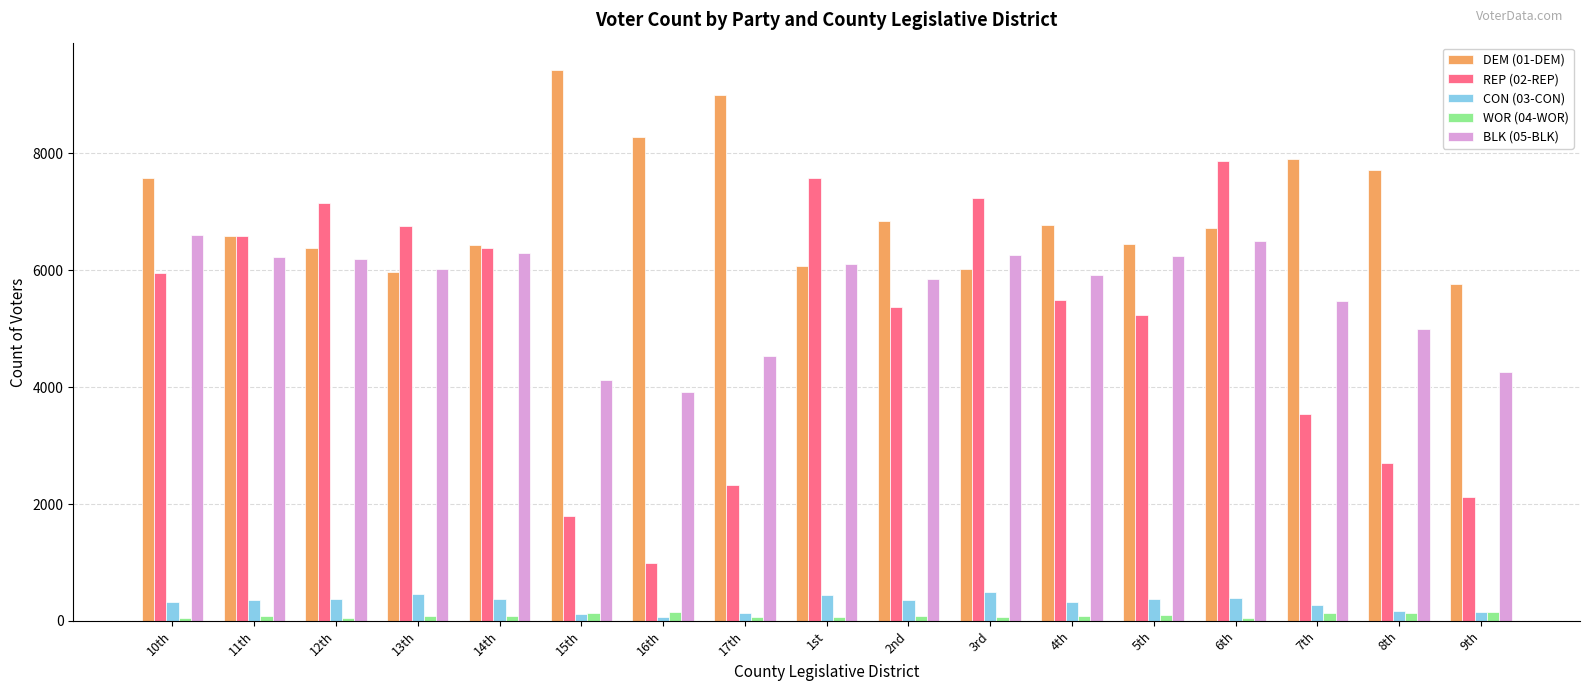

What is the maximum value shown in the chart?

9422